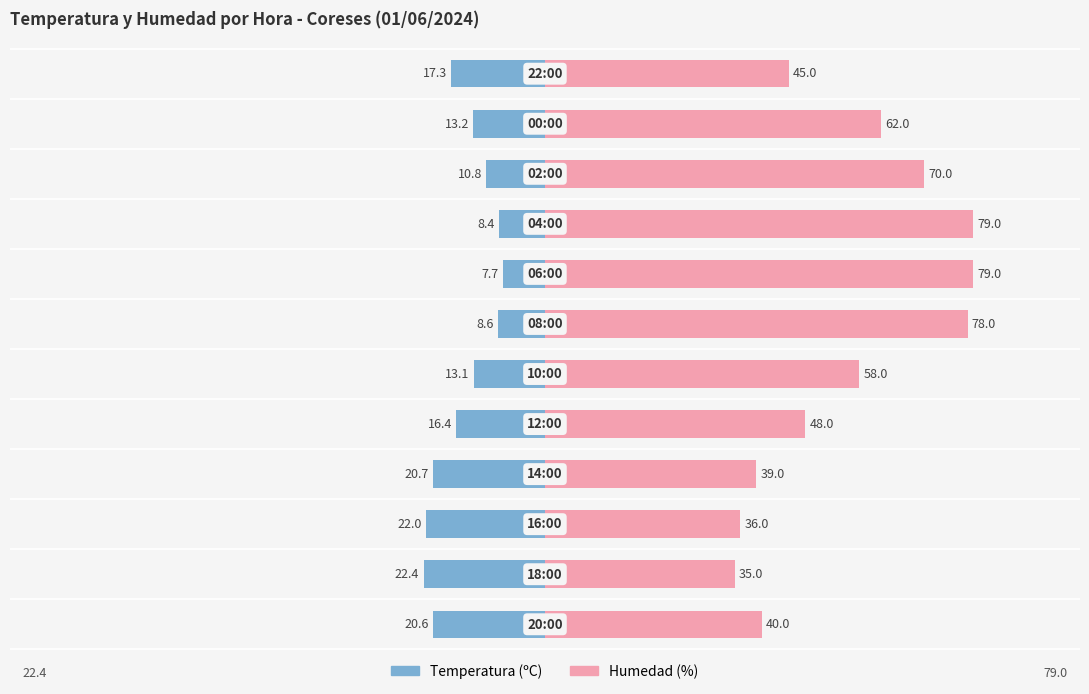

Reading left to right, what are all the values shown in this chart?

Temperatura (ºC): -20.6	-22.4	-22.0	-20.7	-16.4	-13.1	-8.6	-7.7	-8.4	-10.8	-13.2	-17.3
Humedad (%): 40.0	35.0	36.0	39.0	48.0	58.0	78.0	79.0	79.0	70.0	62.0	45.0